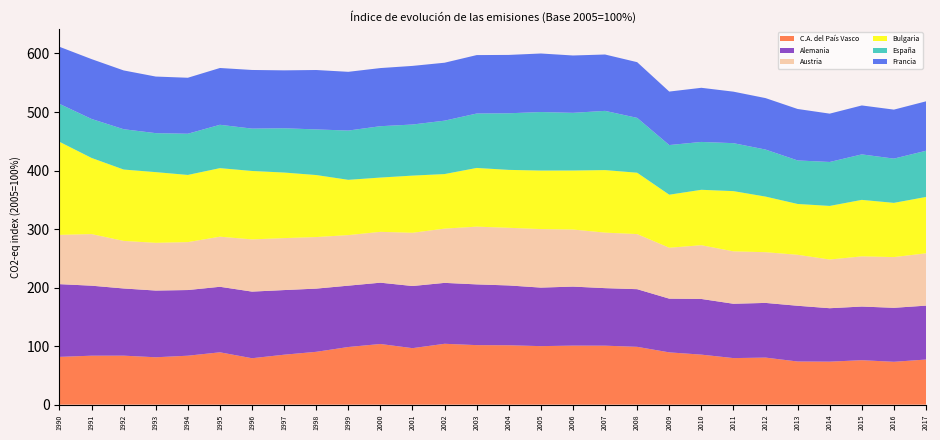

Reading left to right, extract all data points from this chart.

C.A. del País Vasco: 1990=81.6	1991=83.7	1992=83.7	1993=81.0	1994=83.6	1995=89.4	1996=79.3	1997=85.3	1998=90.3	1999=98.5	2000=103.7	2001=96.5	2002=104.0	2003=101.7	2004=101.5	2005=100.0	2006=100.9	2007=100.8	2008=98.8	2009=89.3	2010=85.5	2011=79.6	2012=80.4	2013=73.7	2014=73.5	2015=76.0	2016=73.2	2017=77.1
Alemania: 1990=124.3	1991=119.6	1992=114.8	1993=114.0	1994=112.2	1995=112.0	1996=113.8	1997=110.4	1998=108.0	1999=104.8	2000=104.7	2001=106.2	2002=104.1	2003=103.8	2004=102.2	2005=100.0	2006=100.8	2007=98.3	2008=98.5	2009=91.8	2010=95.1	2011=92.8	2012=93.4	2013=95.2	2014=91.3	2015=91.7	2016=92.2	2017=92.1
Austria: 1990=84.2	1991=88.2	1992=81.3	1993=81.5	1994=81.9	1995=85.6	1996=89.2	1997=88.8	1998=88.1	1999=86.4	2000=86.9	2001=91.0	2002=92.7	2003=98.6	2004=98.5	2005=100.0	2006=97.5	2007=94.8	2008=94.2	2009=87.0	2010=91.8	2011=89.5	2012=86.6	2013=87.1	2014=83.2	2015=85.7	2016=86.7	2017=89.4
Bulgaria: 1990=159.1	1991=130.1	1992=122.0	1993=120.8	1994=114.8	1995=117.1	1996=116.9	1997=112.0	1998=106.0	1999=94.5	2000=92.8	2001=97.7	2002=93.2	2003=100.3	2004=99.0	2005=100.0	2006=100.9	2007=106.9	2008=104.8	2009=90.6	2010=94.7	2011=102.9	2012=95.0	2013=86.8	2014=91.6	2015=96.5	2016=92.6	2017=96.3
España: 1990=64.8	1991=66.6	1992=68.9	1993=66.6	1994=70.4	1995=74.1	1996=72.4	1997=75.7	1998=77.9	1999=84.2	2000=87.8	2001=87.3	2002=91.2	2003=93.0	2004=96.7	2005=100.0	2006=98.5	2007=101.2	2008=93.7	2009=84.8	2010=81.8	2011=81.9	2012=80.4	2013=74.4	2014=75.1	2015=77.7	2016=75.6	2017=78.9
Francia: 1990=97.5	1991=102.2	1992=100.5	1993=96.7	1994=95.7	1995=97.0	1996=100.2	1997=99.0	1998=101.5	1999=100.4	2000=99.3	2001=100.2	2002=99.0	2003=99.8	2004=99.7	2005=100.0	2006=98.0	2007=96.3	2008=95.2	2009=91.4	2010=92.5	2011=88.0	2012=87.9	2013=87.9	2014=82.6	2015=83.6	2016=83.7	2017=84.5